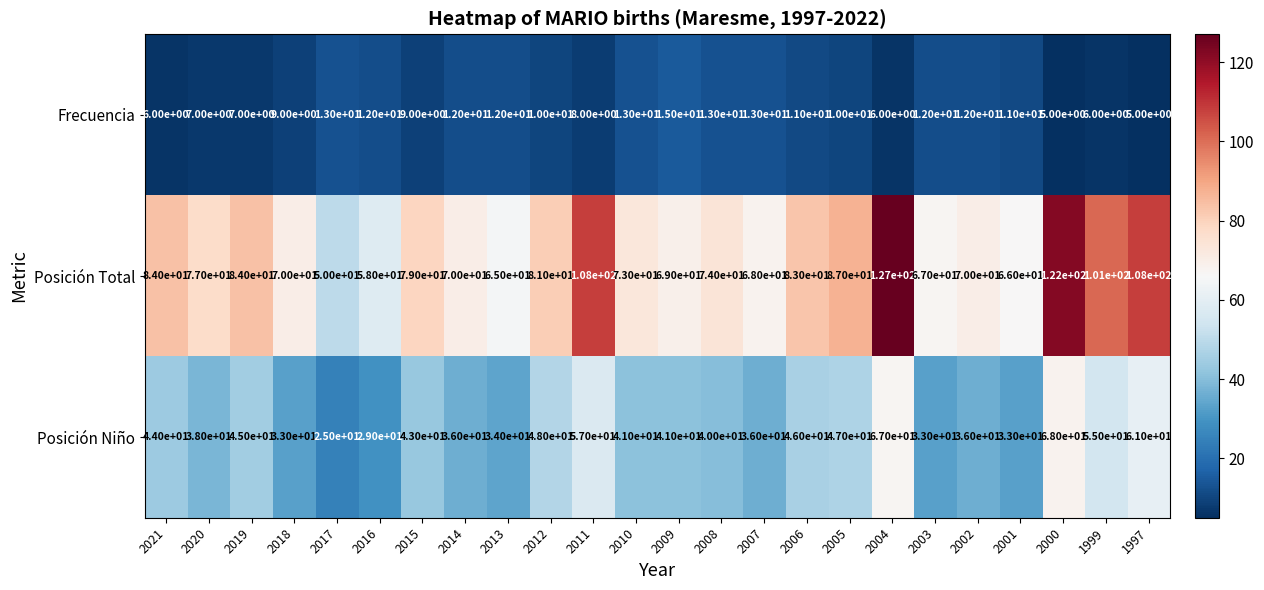

Which series has the largest total across all categories?

Posición Total